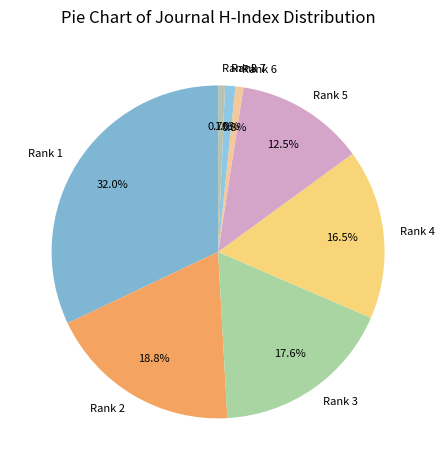

Is it true that Rank 8 is 11% of the pie?

False